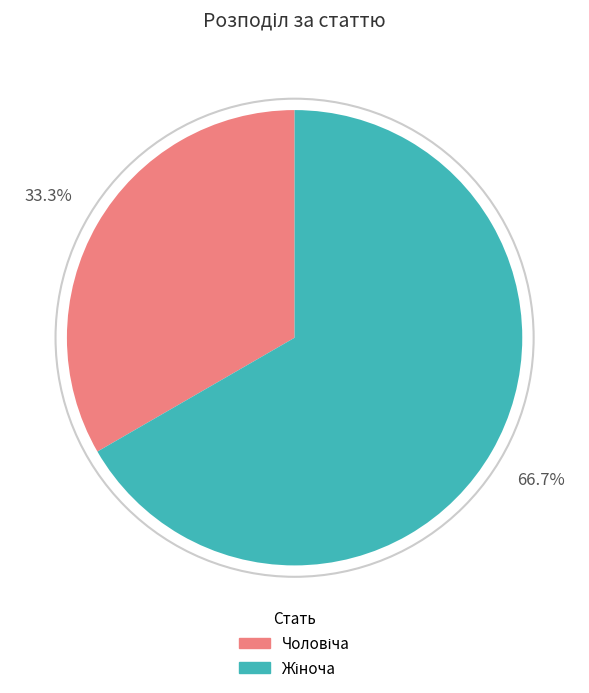

Is there any slice that represents more than half of the pie?

Yes